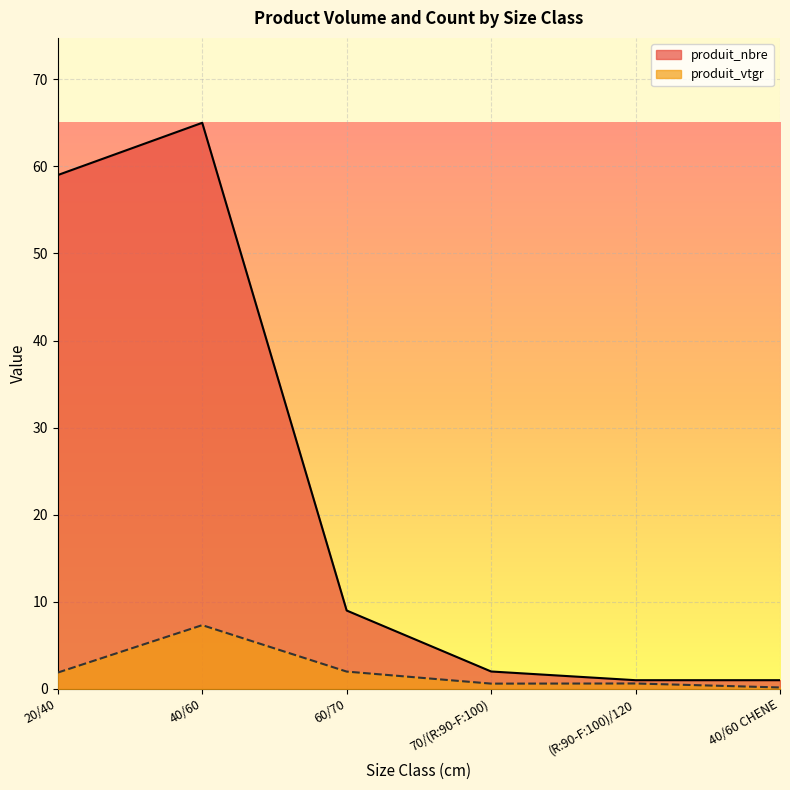

How many data points does each series have?

6